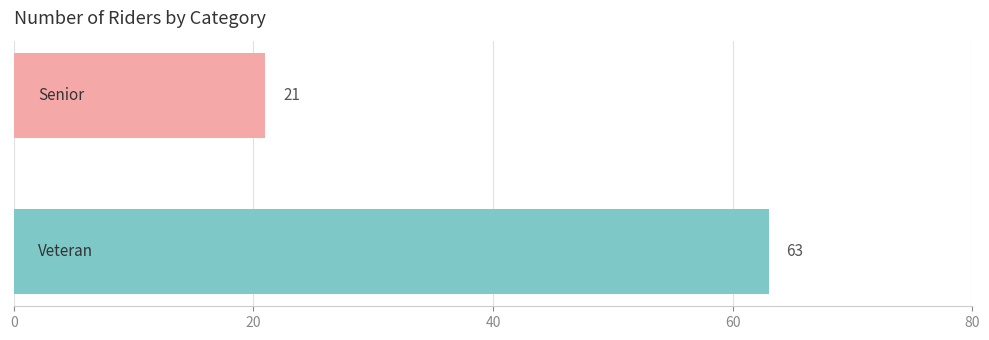

What is the minimum value shown in the chart?

21